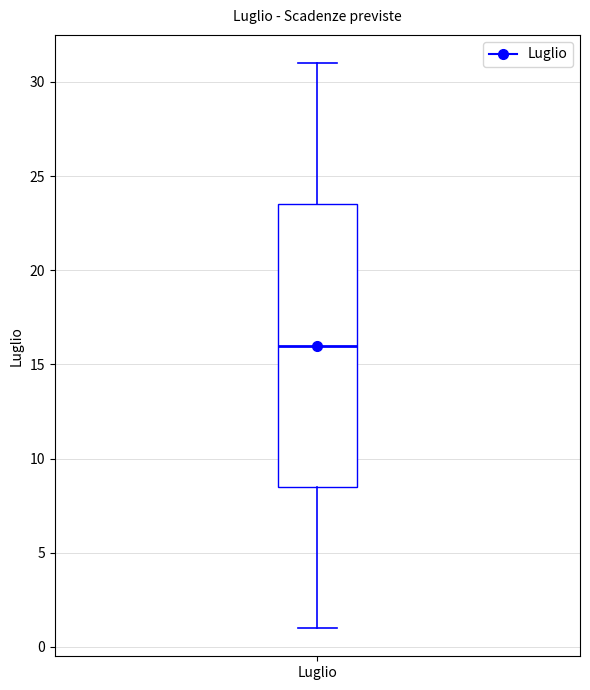

Transcribe this box plot: give where the median line is, the range the box spans, and where the two whiskers end, as read against the y-axis. The values are not printed on the chart, so give them approximately, as read against the axis.

median 16.0, box 8.5 to 23.5, whiskers 1.0 to 31.0